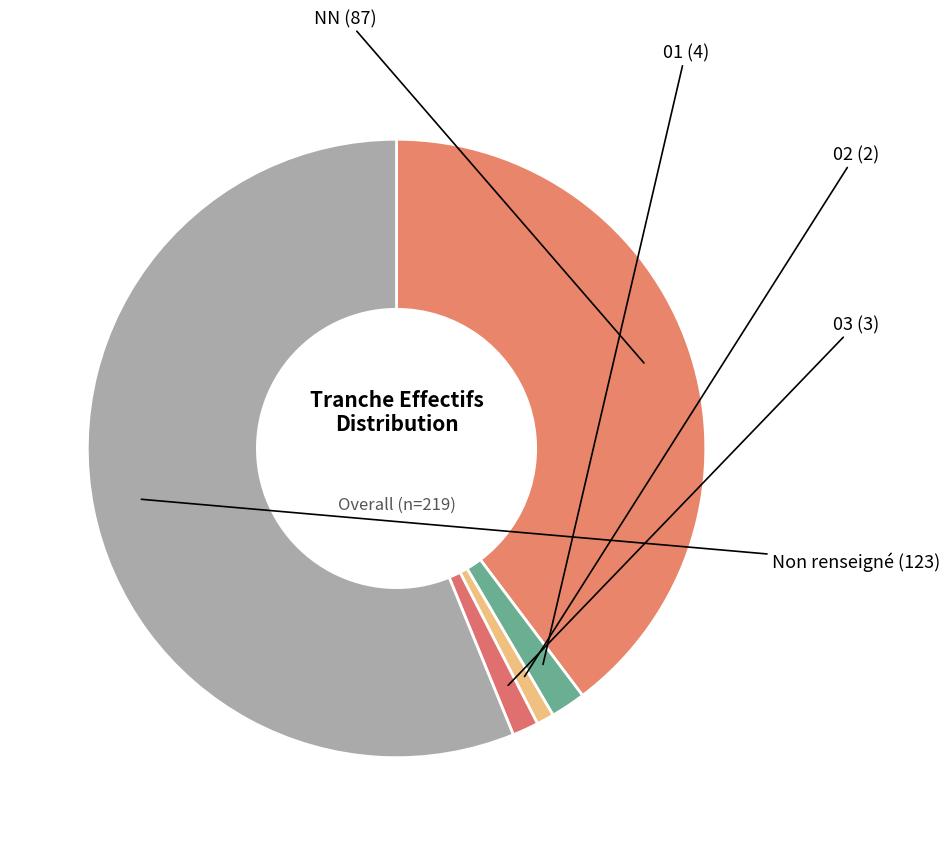

Do 01 and NN together represent more than half of the pie?

No